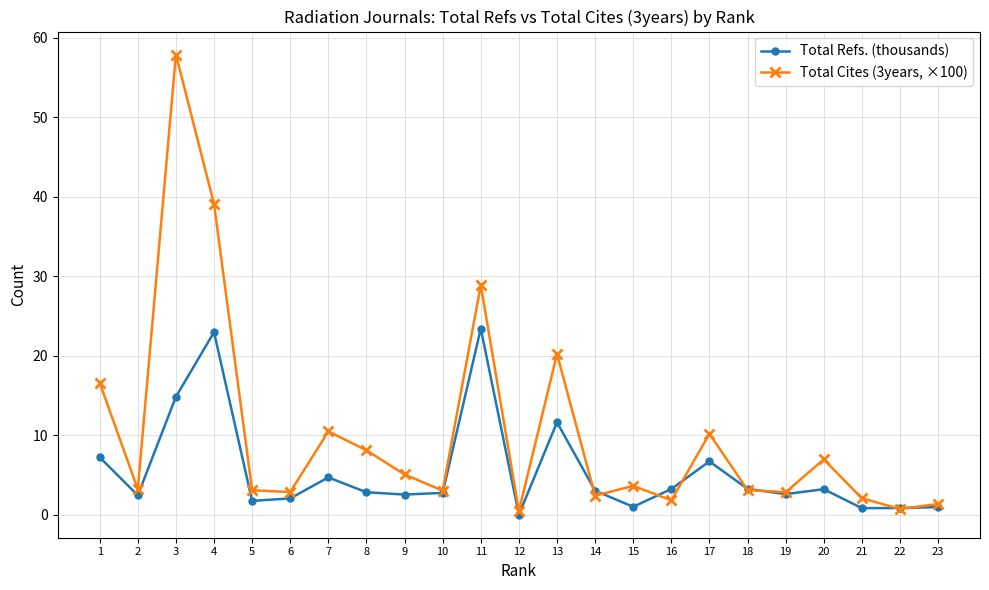

How many categories are shown in the chart?

23